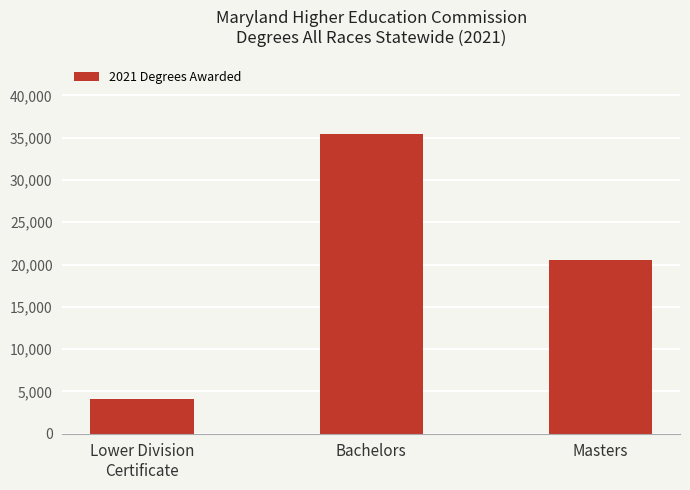

List the labels in order of value, largest first.

Bachelors, Masters, Lower Division
Certificate